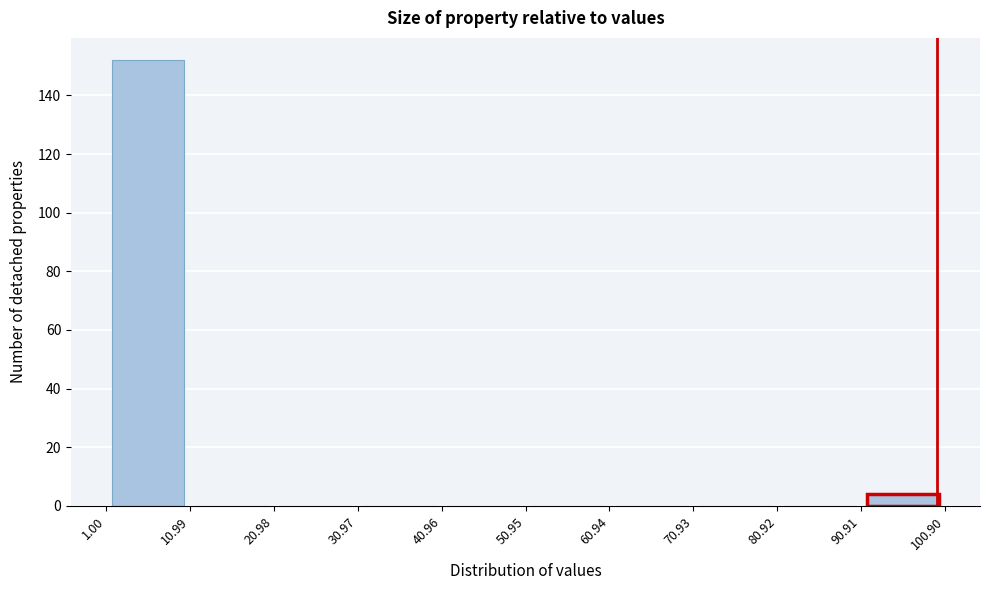

Reading left to right, transcribe this chart: for each bar, give the range it covers on the x-axis and its height. The values are not printed on the chart, so give them approximately, as read against the axis.

1.00 to 10.99: 152
10.99 to 20.98: 0
20.98 to 30.97: 0
30.97 to 40.96: 0
40.96 to 50.95: 0
50.95 to 60.94: 0
60.94 to 70.93: 0
70.93 to 80.92: 0
80.92 to 90.91: 0
90.91 to 100.90: 4